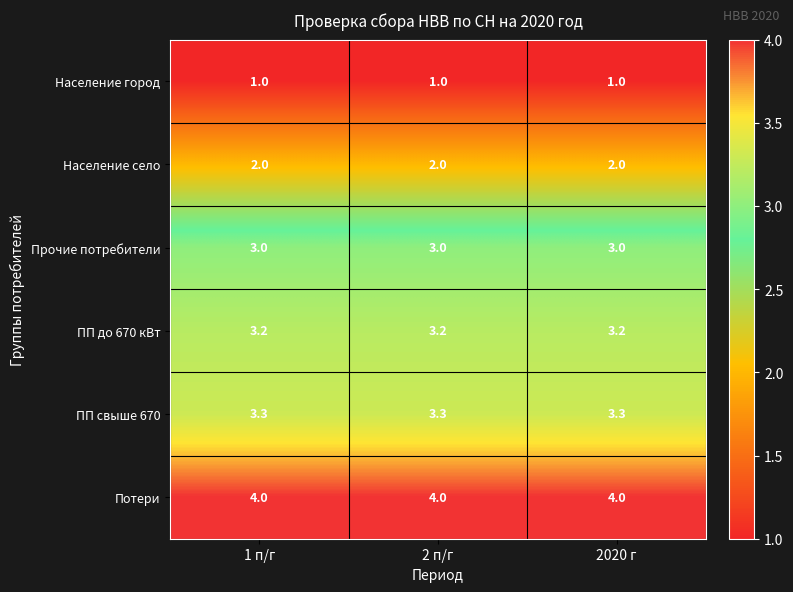

At 2 п/г, list the series in order from smallest to largest.

Население город, Население село, Прочие потребители, ПП до 670 кВт, ПП свыше 670, Потери